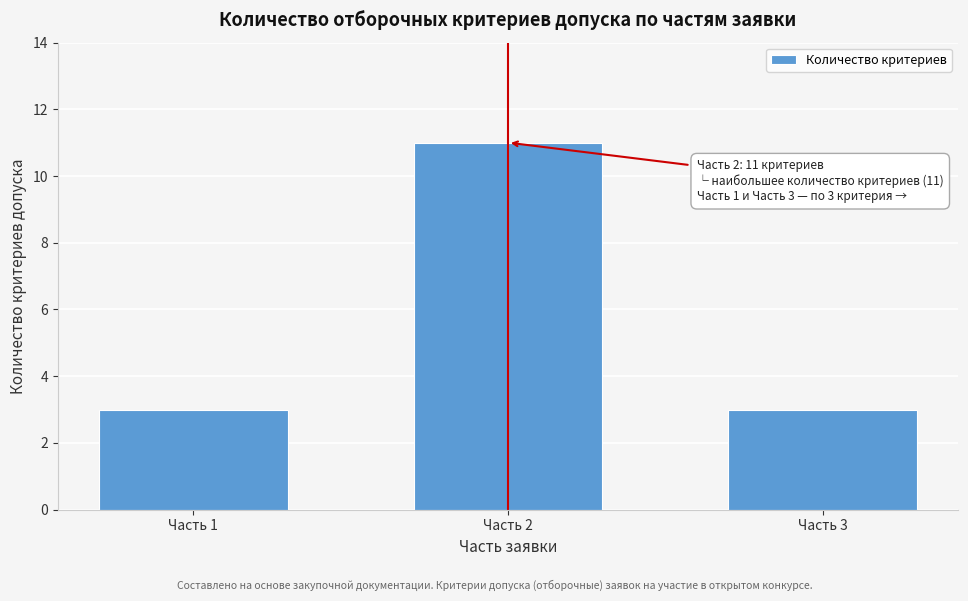

Reading right to left, what are all the values shown in this chart?

Часть 3=3	Часть 2=11	Часть 1=3